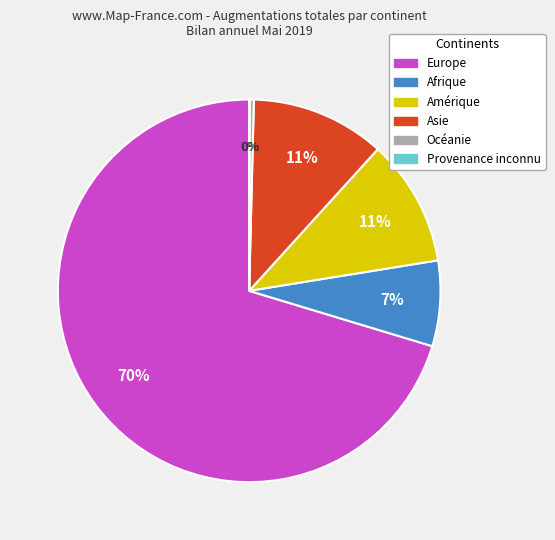

Is the sum of Afrique and Amérique greater than half?

No